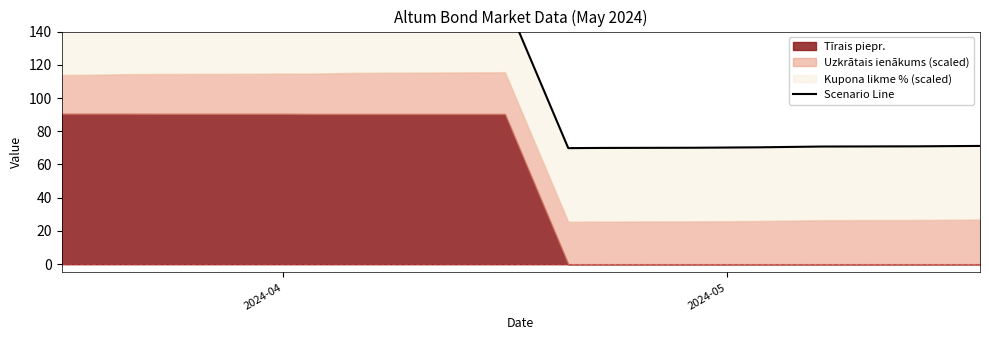

What is the average value?

119.2